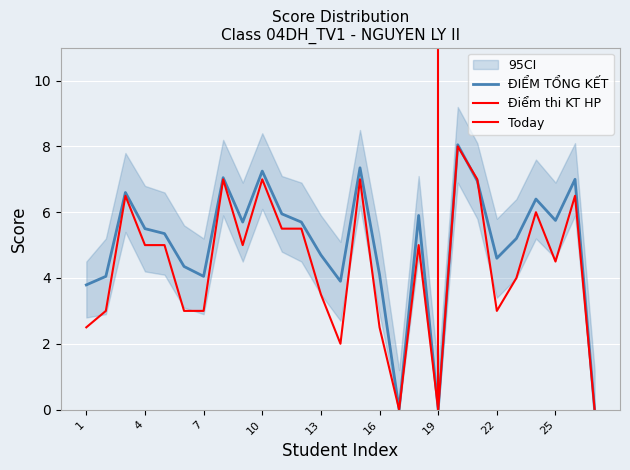

What is the sum of all Điểm thi KT HP values?

117.0